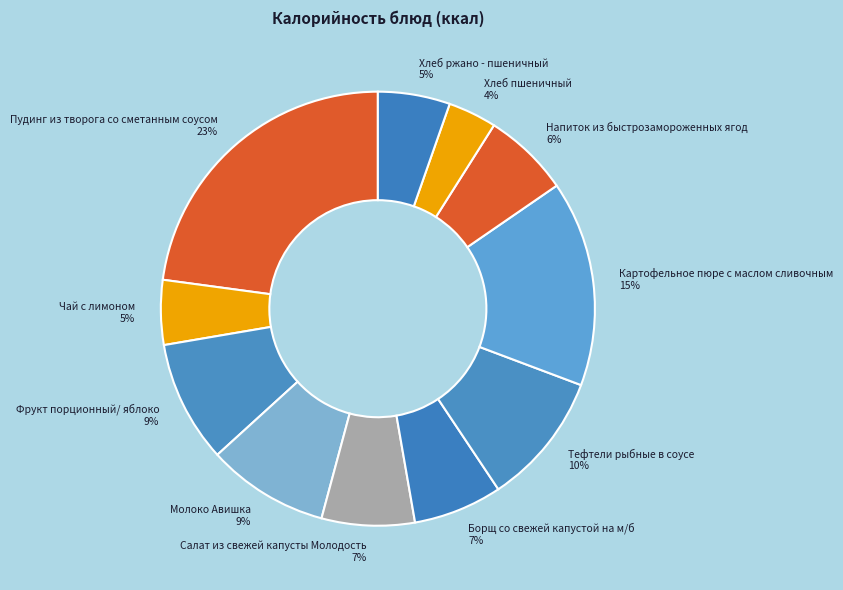

Which category has the biggest portion of the pie?

Пудинг из творога со сметанным соусом